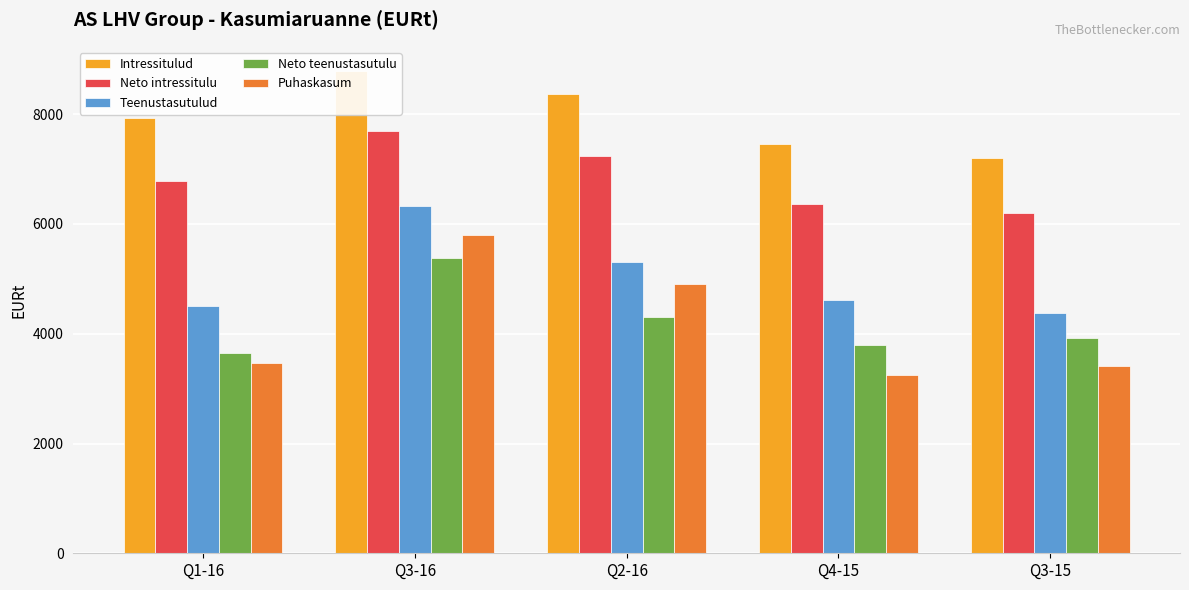

Which category has the lowest value in the Puhaskasum series?

Q4-15